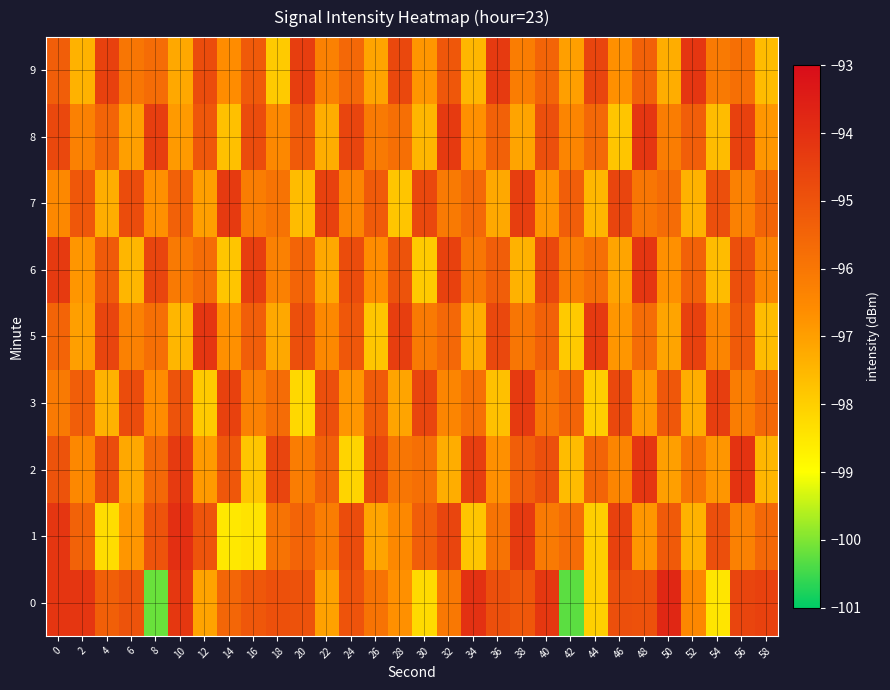

What is the maximum value shown in the chart?

-93.8